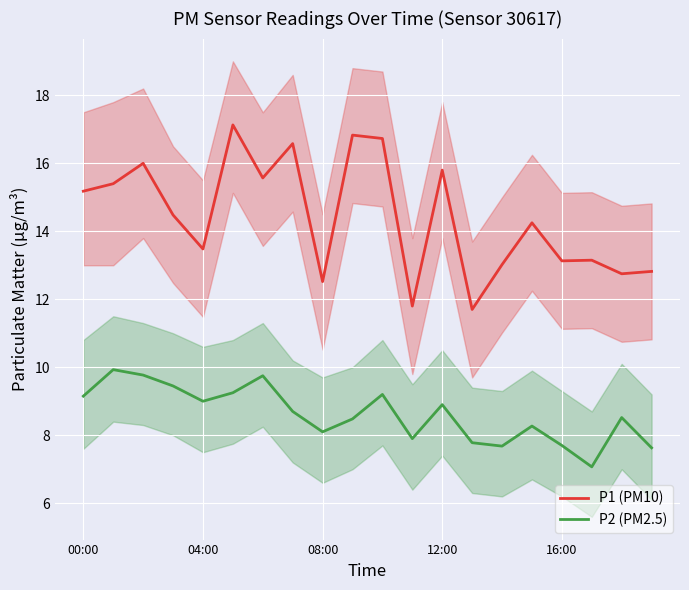

Rank the series by their maximum value, from highest to lowest.

P1 (PM10), P2 (PM2.5)